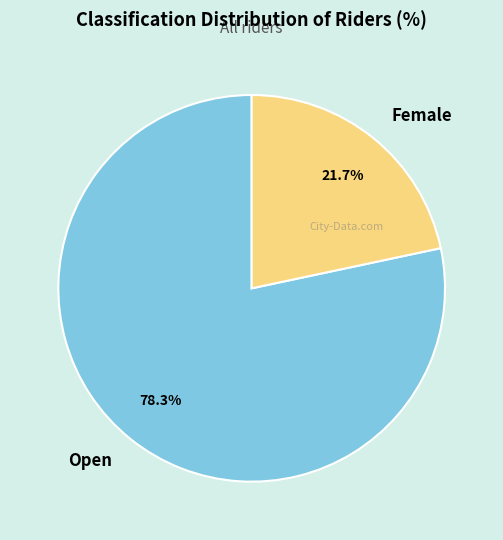

Combined, what portion of the pie is Open and Female?

100.0%